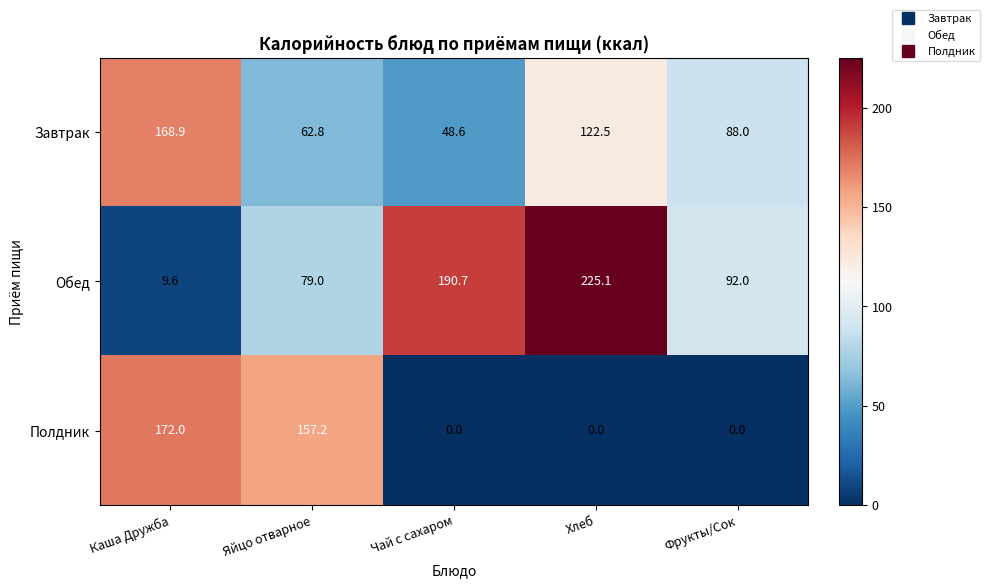

Reading right to left, list all the values displayed in this chart.

Завтрак: Фрукты/Сок=88.0	Хлеб=122.5	Чай с сахаром=48.6	Яйцо отварное=62.8	Каша Дружба=168.9
Обед: Фрукты/Сок=92.0	Хлеб=225.1	Чай с сахаром=190.7	Яйцо отварное=79.0	Каша Дружба=9.6
Полдник: Фрукты/Сок=0.0	Хлеб=0.0	Чай с сахаром=0.0	Яйцо отварное=157.2	Каша Дружба=172.0